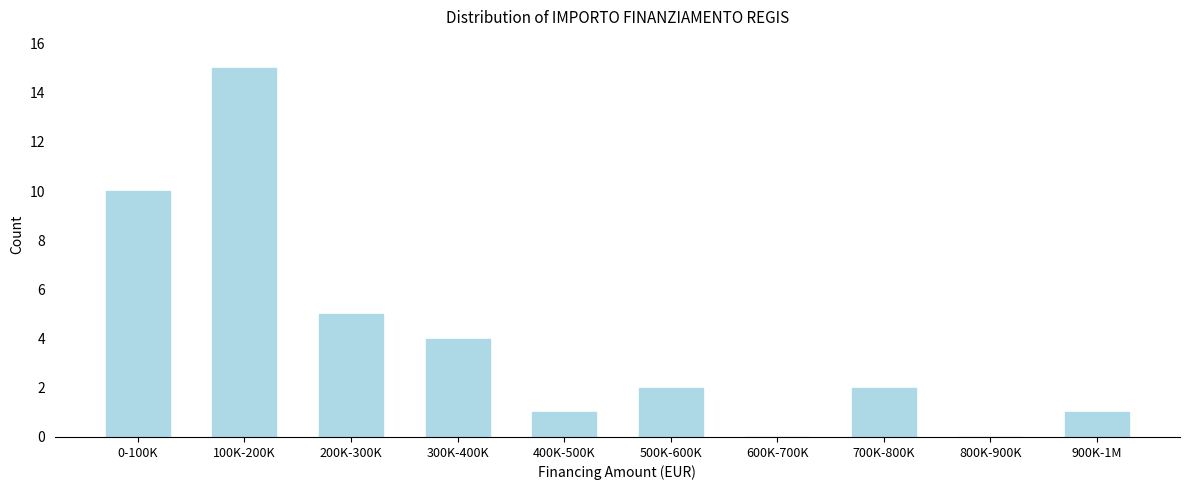

Reading left to right, extract all data points from this chart.

0-100K=10	100K-200K=15	200K-300K=5	300K-400K=4	400K-500K=1	500K-600K=2	600K-700K=0	700K-800K=2	800K-900K=0	900K-1M=1